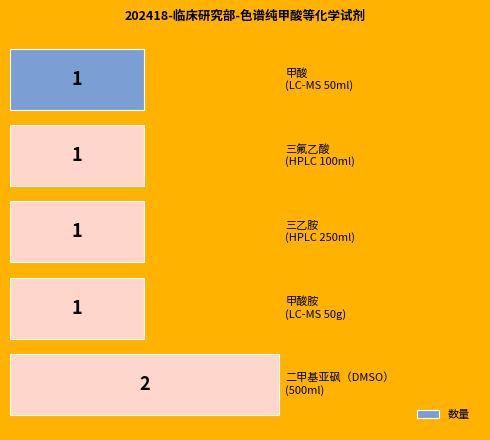

What is the value of the 1st bar from the top?

1